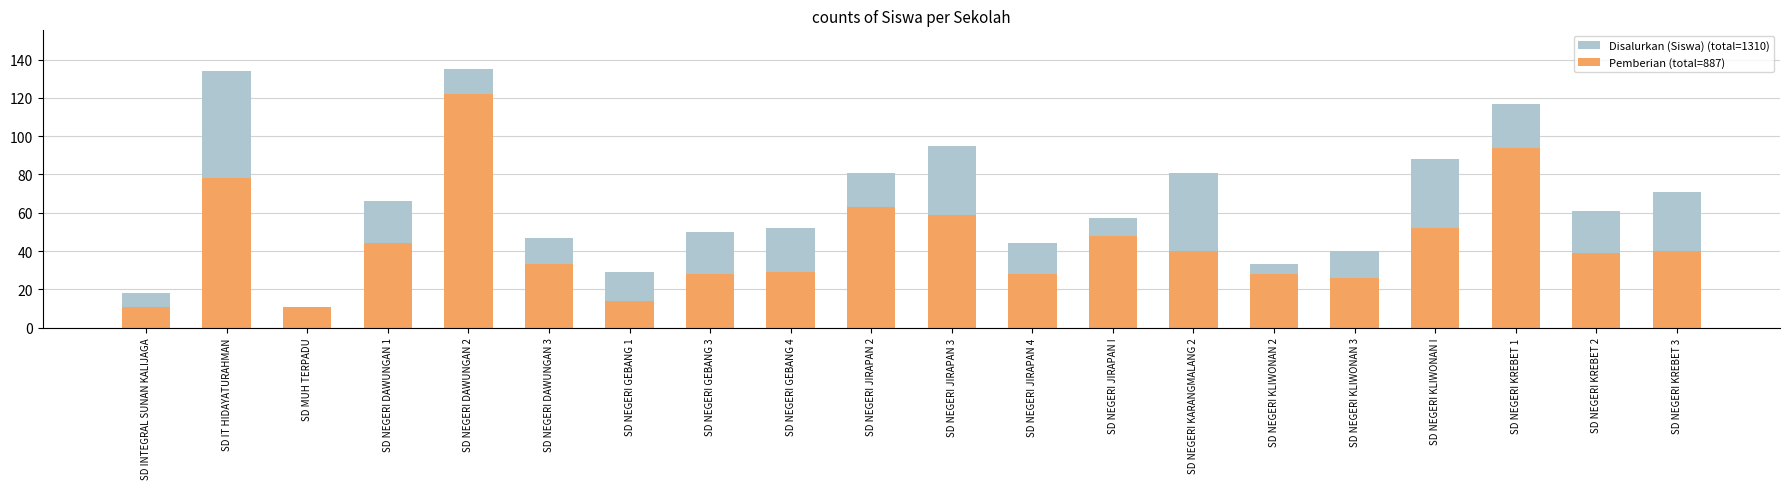

What is the lowest value of the Disalurkan (Siswa) series?

11